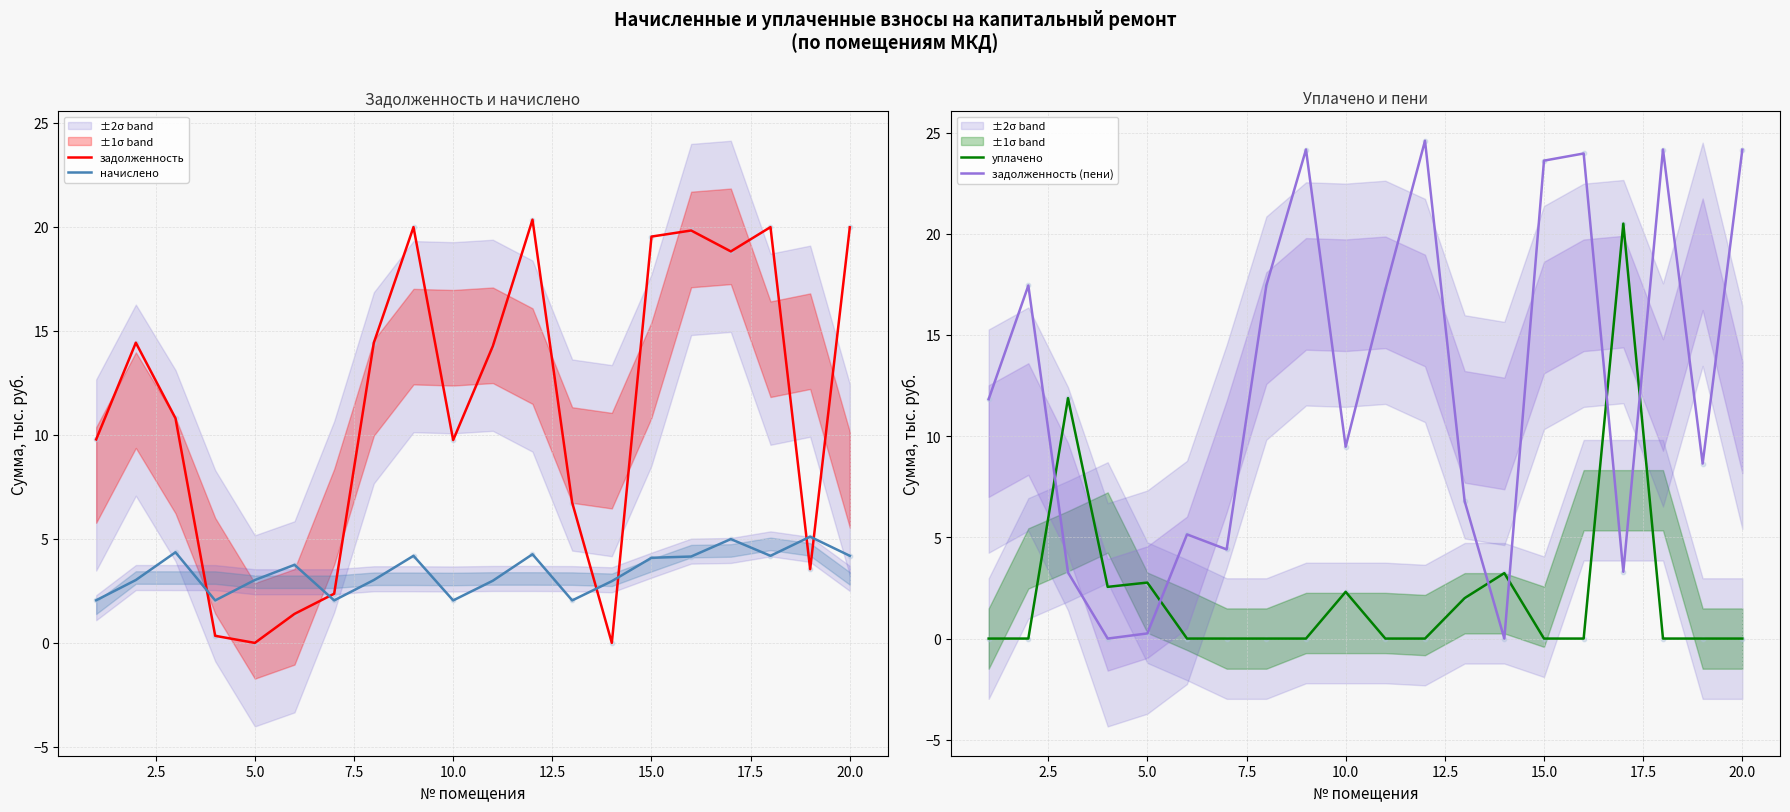

Is it true that начислено equals 4.2 at 20.0?

True